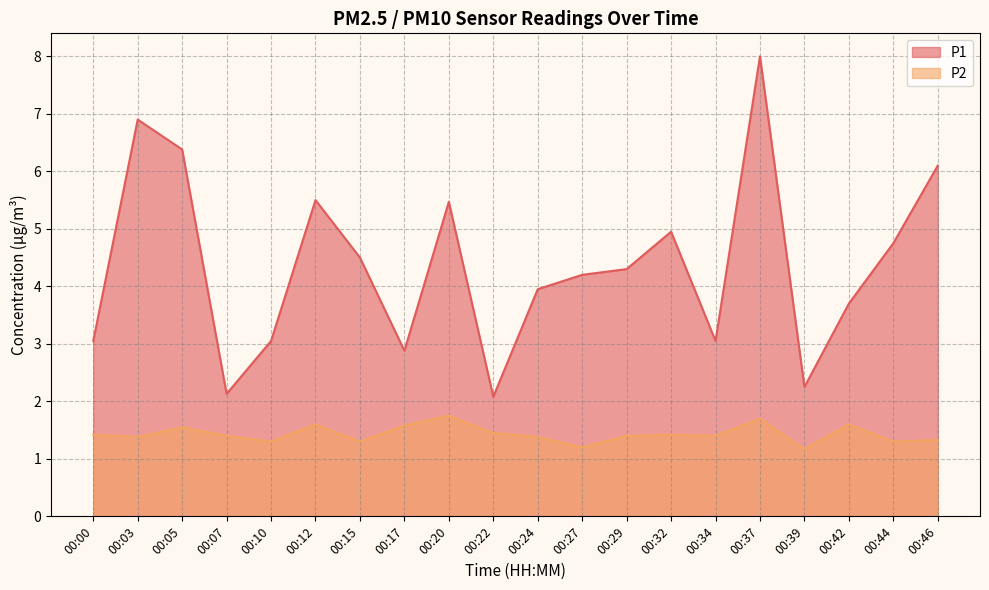

What is the sum of the P1 values at 00:17 and 00:24?

6.8